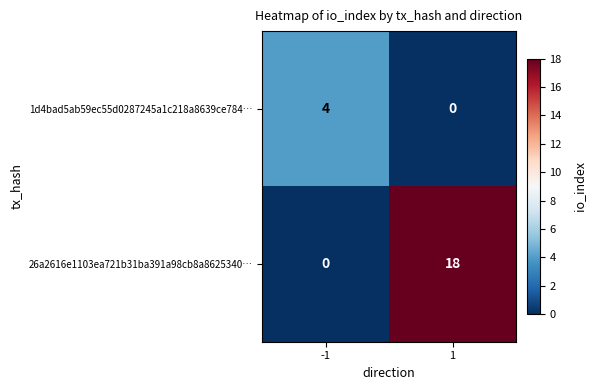

List the series in order of their peak value, lowest first.

1d4bad5ab59ec55d0287245a1c218a8639ce784…, 26a2616e1103ea721b31ba391a98cb8a8625340…